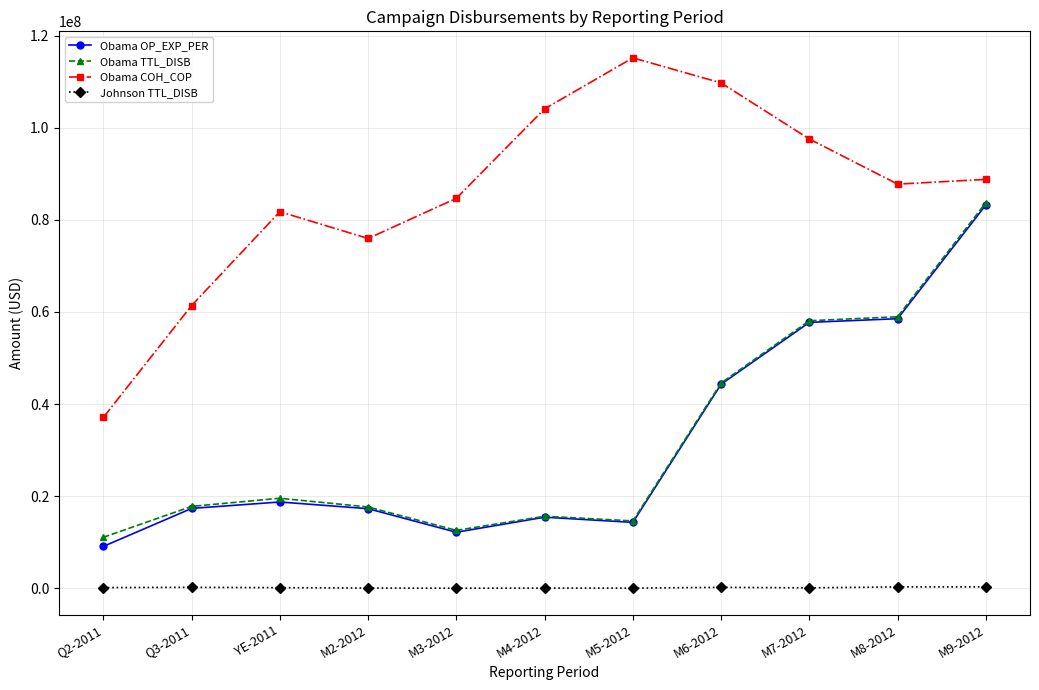

Is it true that Obama OP_EXP_PER equals 9350286.0 at M5-2012?

False